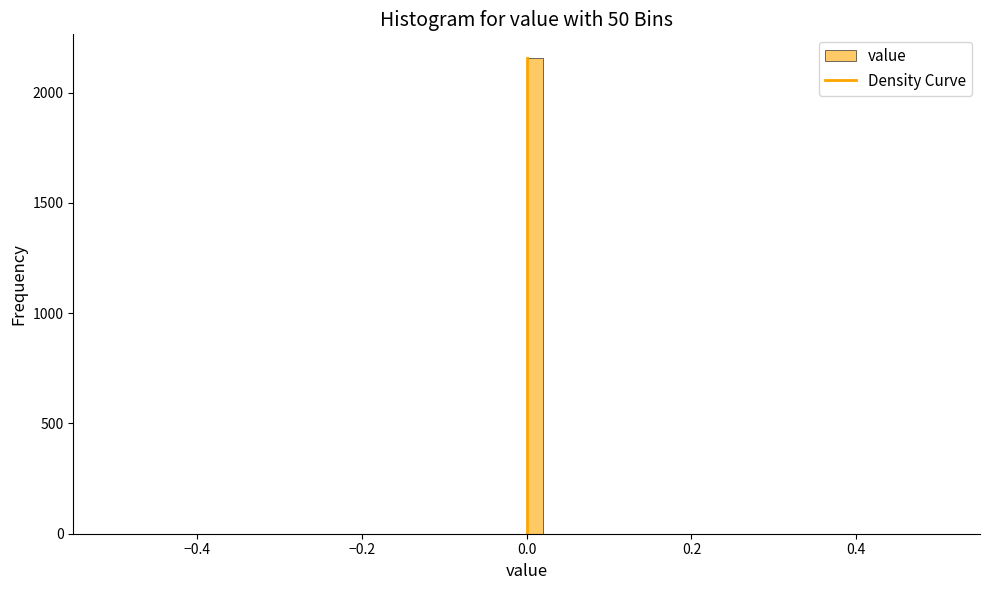

Around what value on the x-axis is the tallest bar? Give the approximate position of its centre, as read against the axis.

0.02